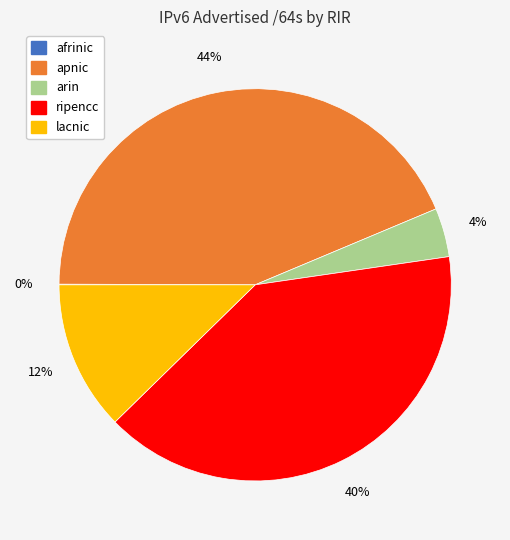

Which category has the biggest portion of the pie?

apnic